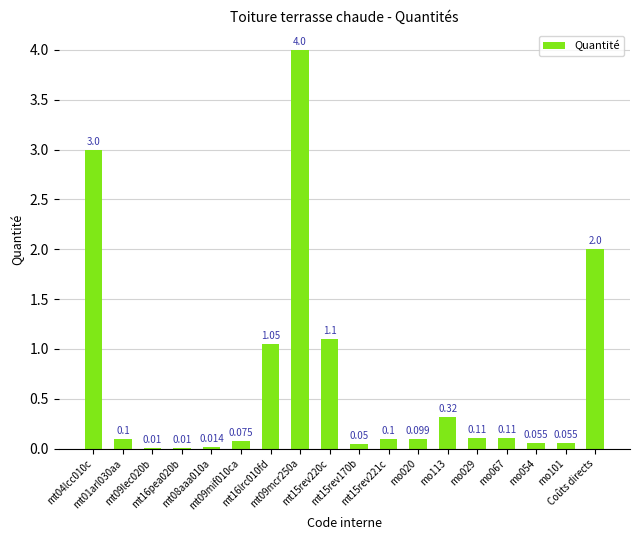

List the labels in order of value, largest first.

mt09mcr250a, mt04lcc010c, Coûts directs, mt15rev220c, mt16lrc010fd, mo113, mo029, mo067, mt01arl030aa, mt15rev221c, mo020, mt09mif010ca, mo054, mo101, mt15rev170b, mt08aaa010a, mt09lec020b, mt16pea020b